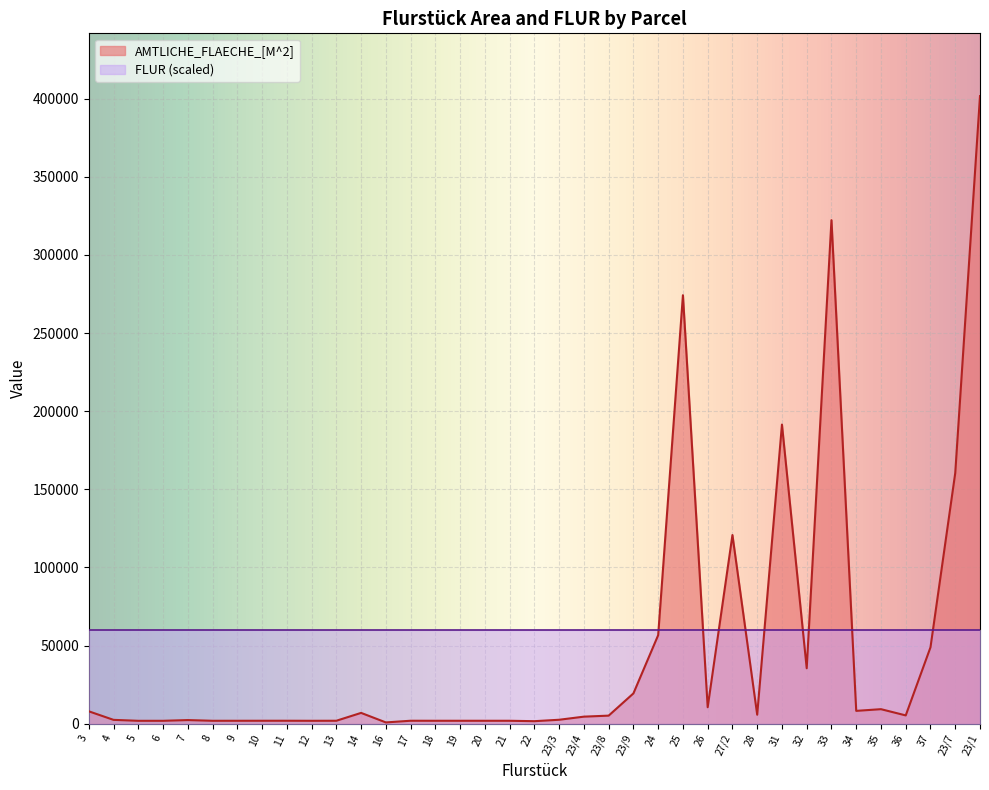

True or false: the data has more than 2 interior local peaks.

True